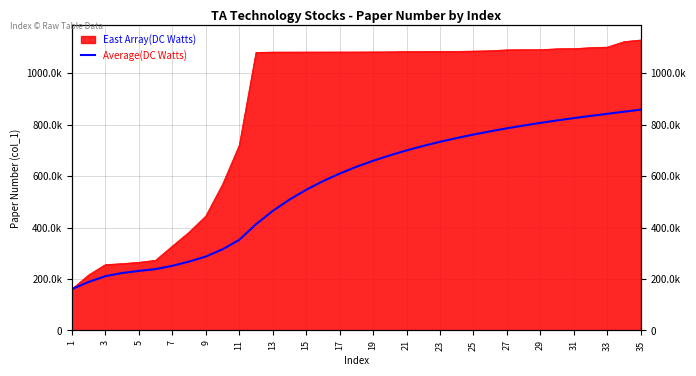

The value at 33 is 232941.6. True or false?

False